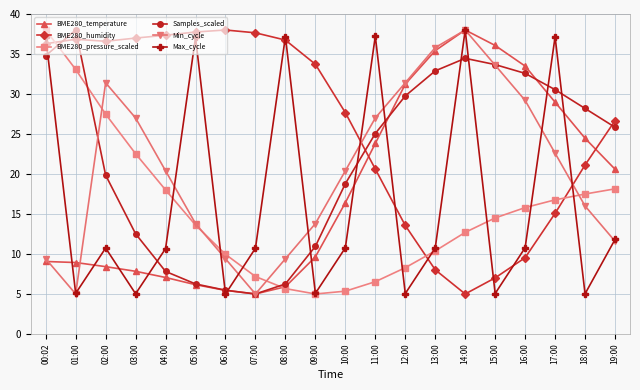

What is the label of the 7th point from the left?

06:00